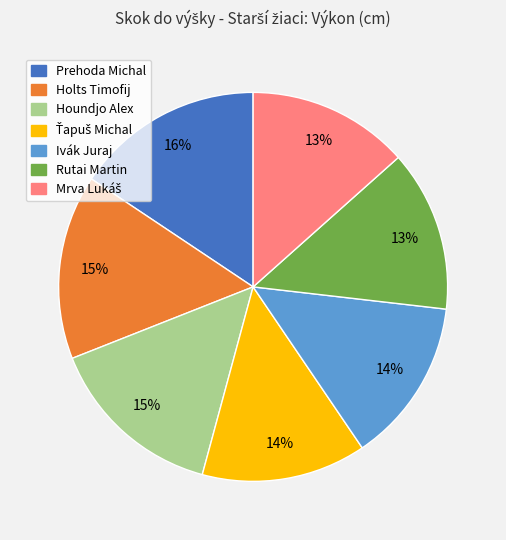

Is Prehoda Michal the majority of the pie?

No